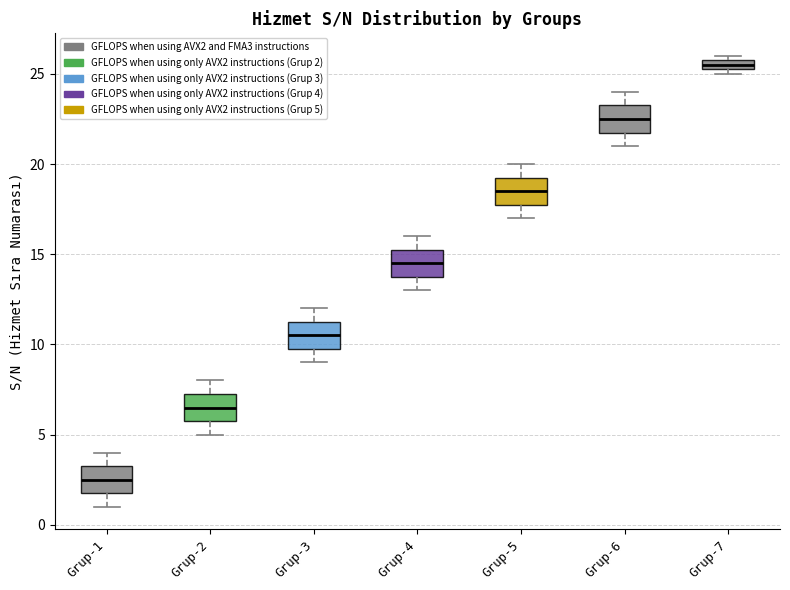

Where does the lower whisker of the box for Grup-5 end on the y-axis? The values are not printed on the chart, so give them approximately, as read against the axis.

17.0